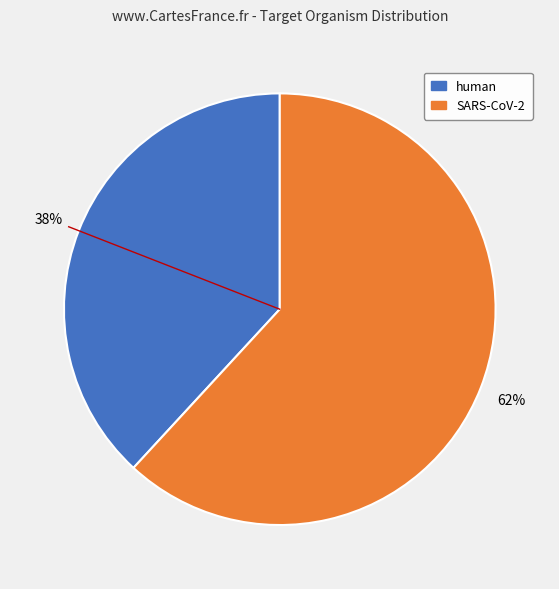

To the nearest percent, what percentage of the pie is human?

38%